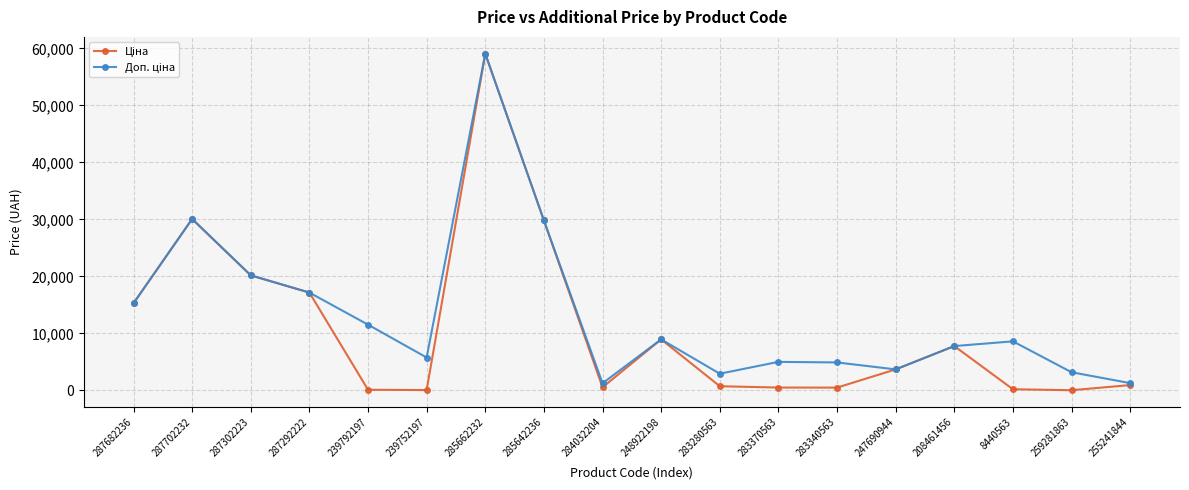

How many series are shown in this chart?

2